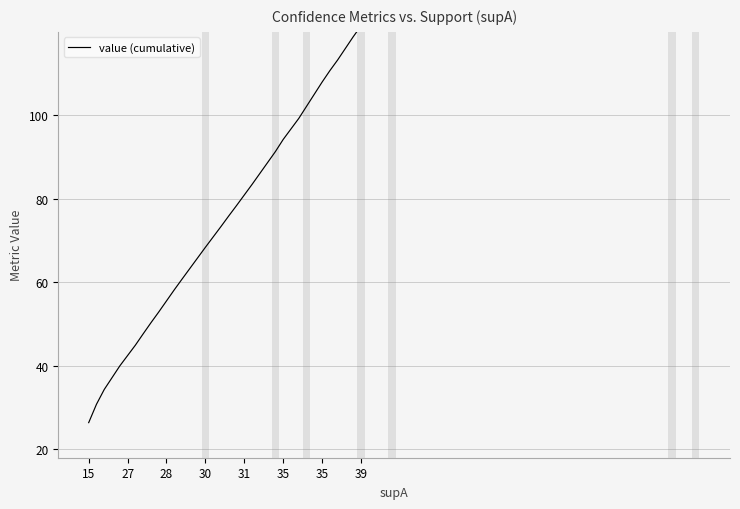

What is the difference between the maximum and minimum values?

105.6